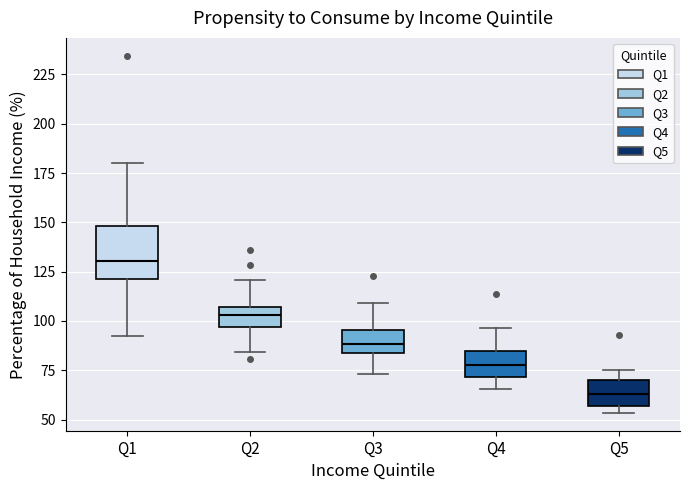

Reading left to right, transcribe this box plot: for each box, give where its median line is, the range the box spans, and where its two whiskers end, as read against the y-axis. The values are not printed on the chart, so give them approximately, as read against the axis.

Q1: median 130, box 120 to 150, whiskers 95 to 180
Q2: median 105 (inside the box), box 95 to 105, whiskers 85 to 120
Q3: median 90, box 85 to 95, whiskers 75 to 110
Q4: median 80, box 70 to 85, whiskers 65 to 95
Q5: median 65, box 55 to 70, whiskers 55 (just below the box's lower edge) to 75